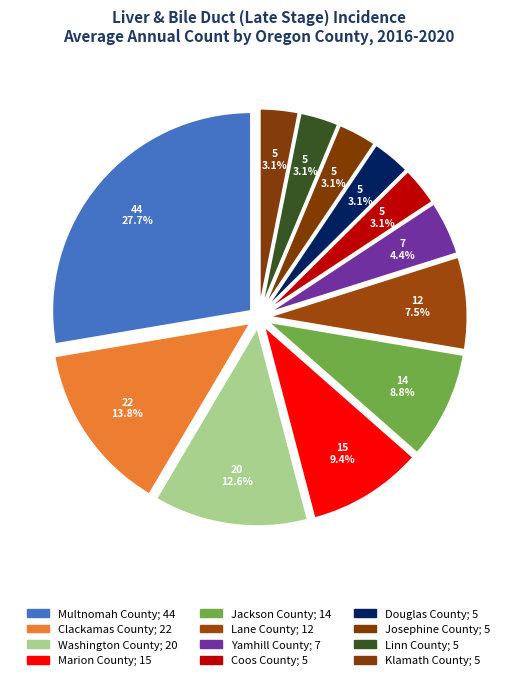

Which has a higher value, Douglas County or Linn County?

Douglas County